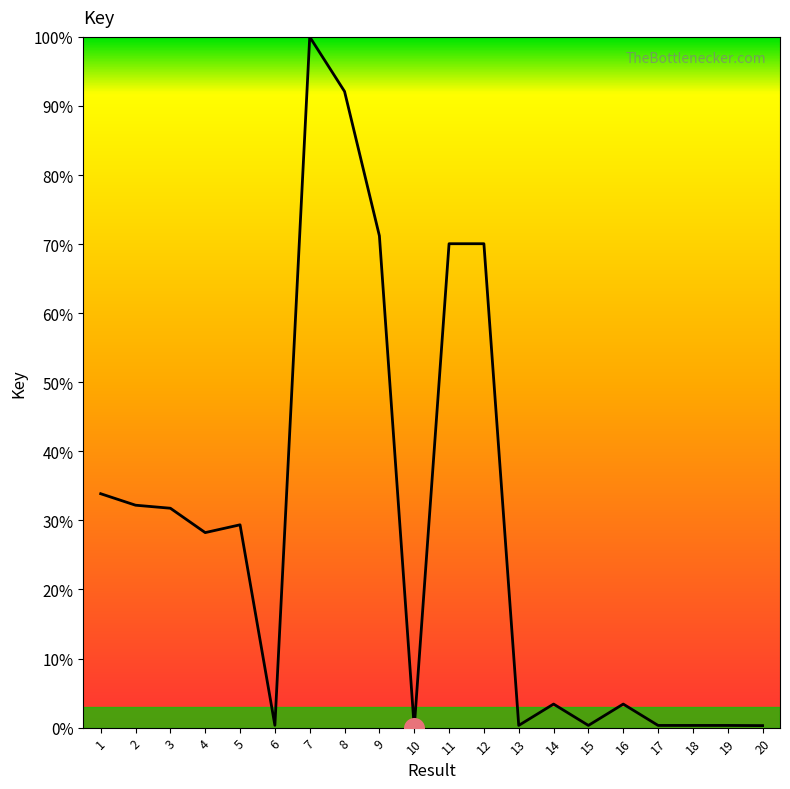

Between 17 and 8, which is larger?

8